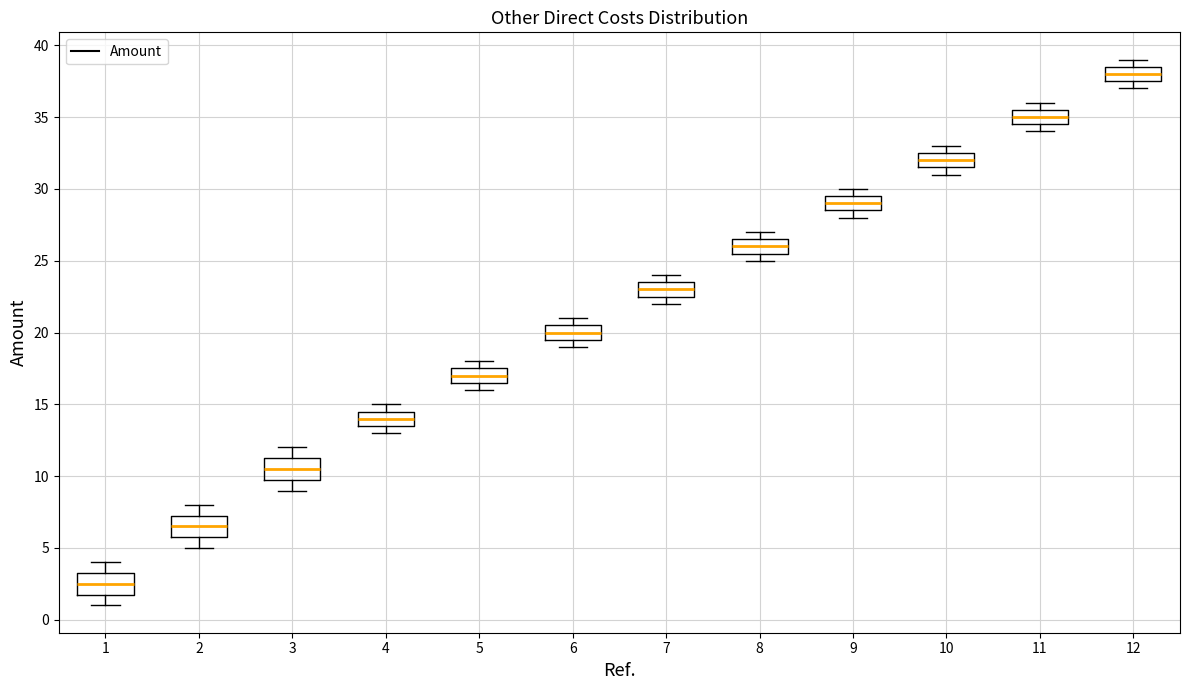

Where does the median line of the box at x = 11 sit on the y-axis? The values are not printed on the chart, so give them approximately, as read against the axis.

35.0